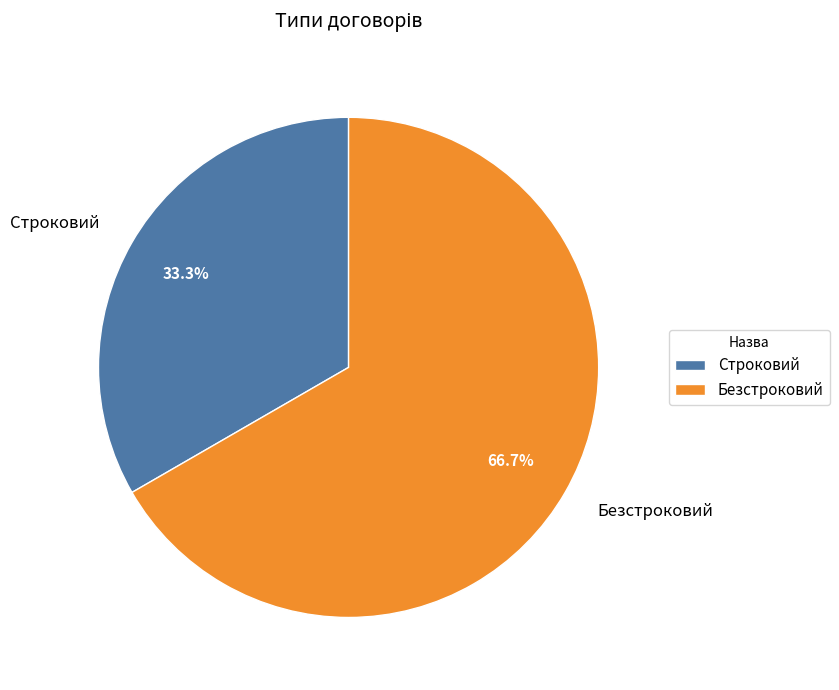

The Строковий slice represents 41% of the pie. True or false?

False